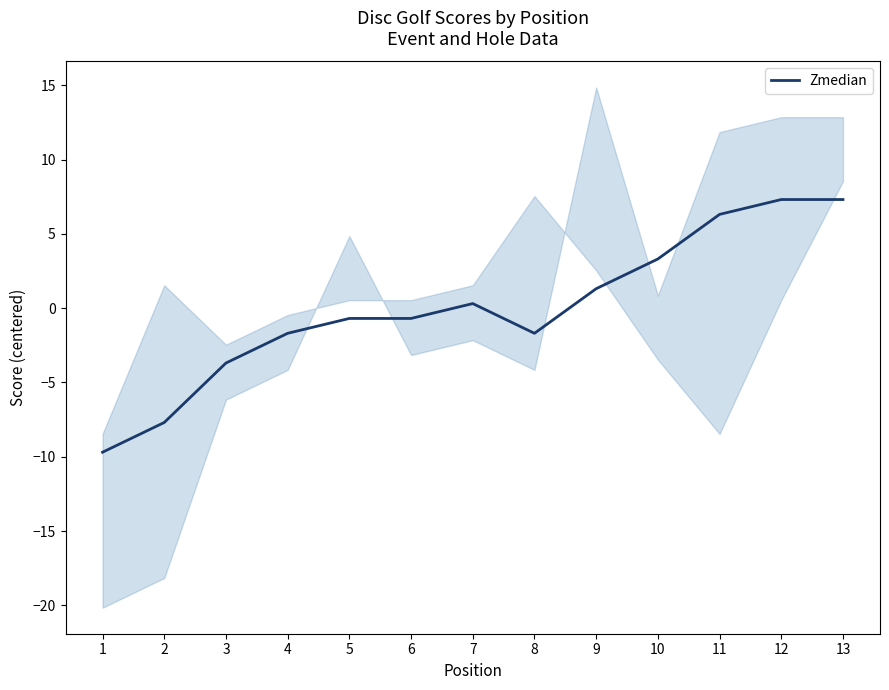

True or false: there are more than 1 points higher than both neighbors.

False